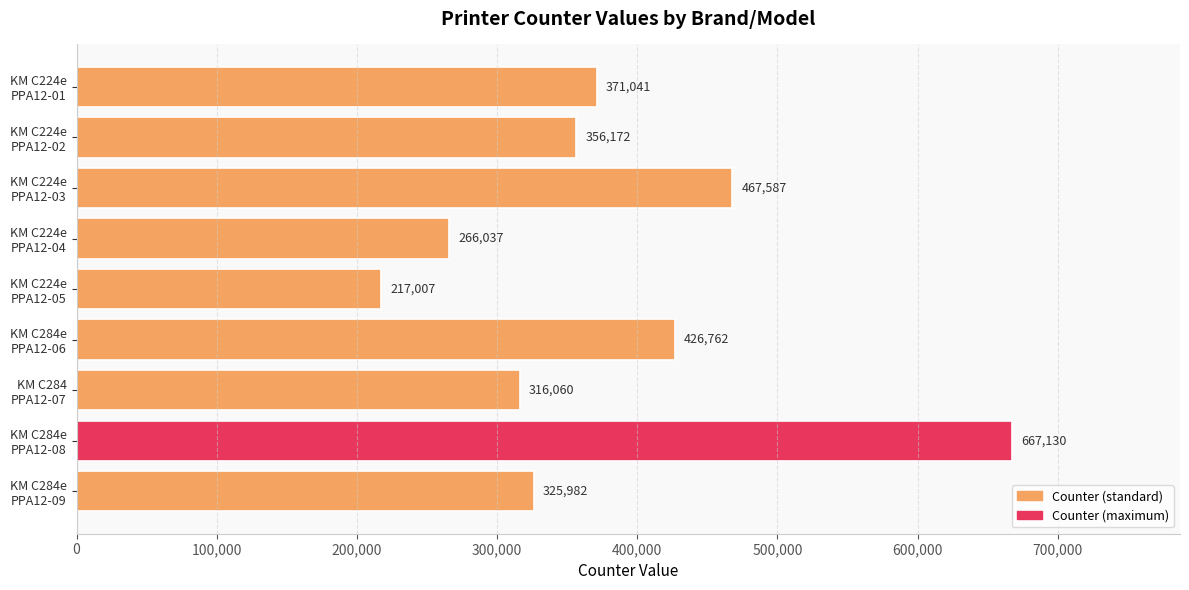

Are the bars grouped side by side (vs. stacked)?

No